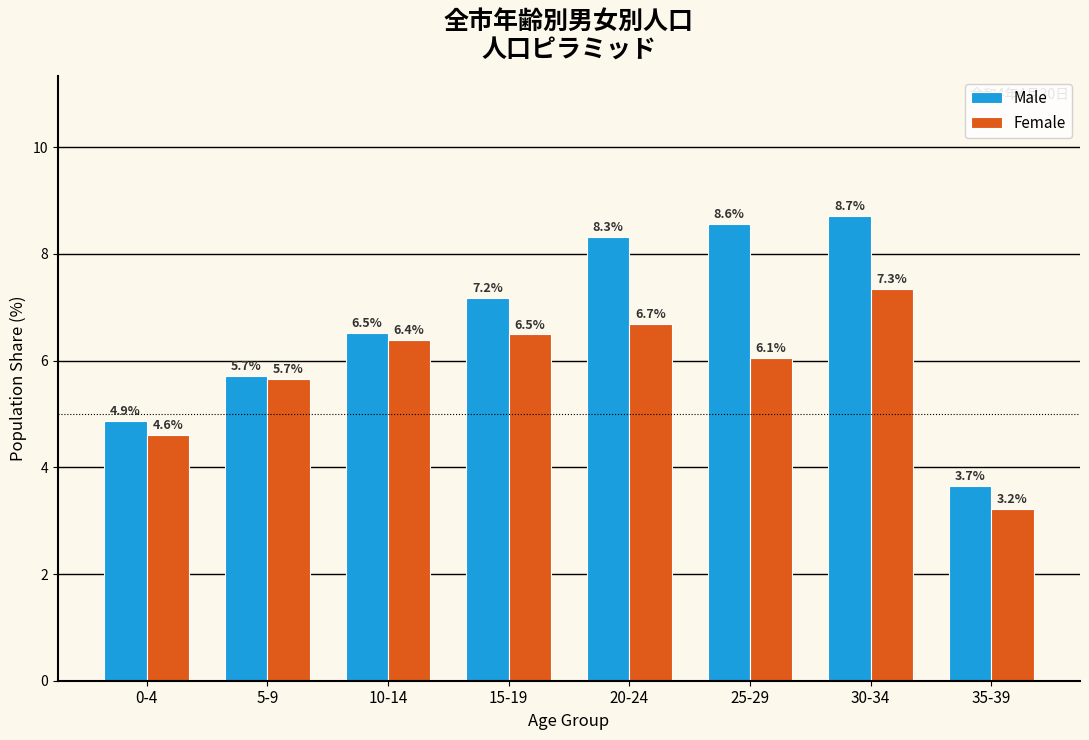

Reading left to right, list all the values displayed in this chart.

Male: 0-4=4.9	5-9=5.7	10-14=6.5	15-19=7.2	20-24=8.3	25-29=8.6	30-34=8.7	35-39=3.7
Female: 0-4=4.6	5-9=5.7	10-14=6.4	15-19=6.5	20-24=6.7	25-29=6.1	30-34=7.3	35-39=3.2